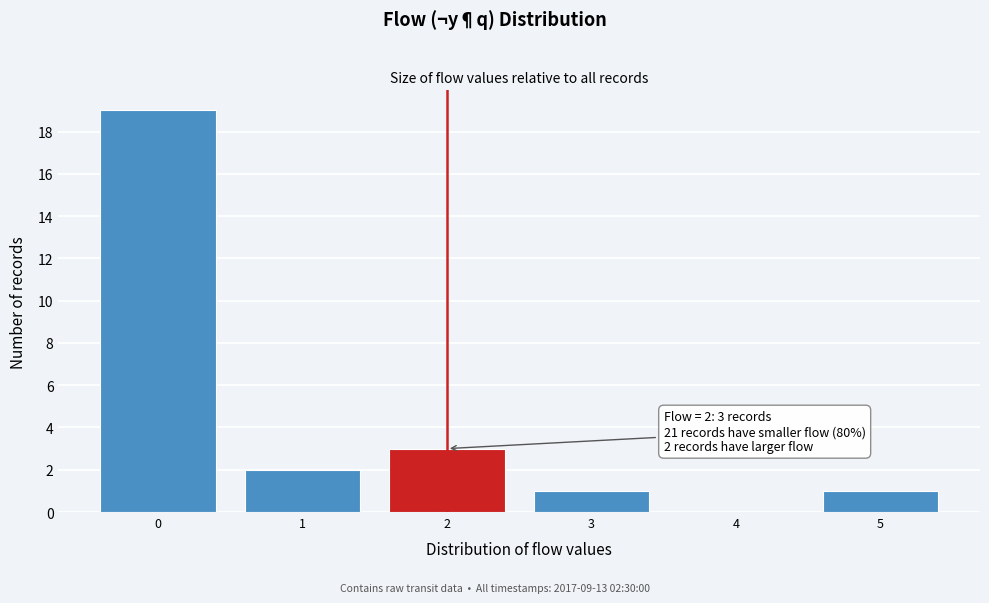

Which range on the x-axis has the tallest bar?

-0.5 to 0.5